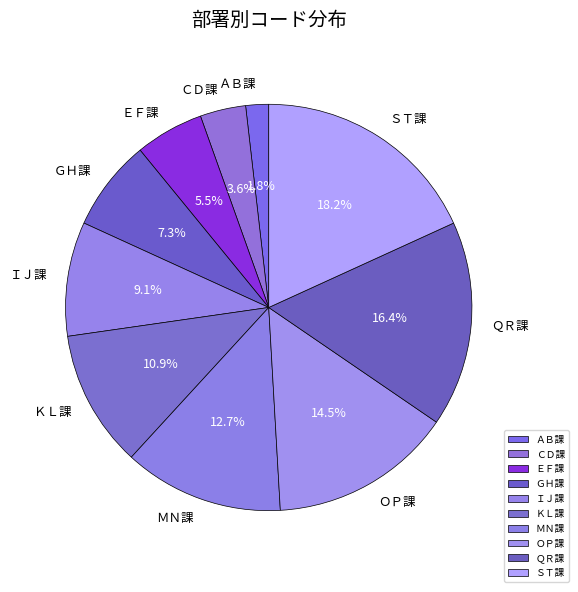

To the nearest percent, what is the combined percentage of ＱＲ課 and ＣＤ課?

20%